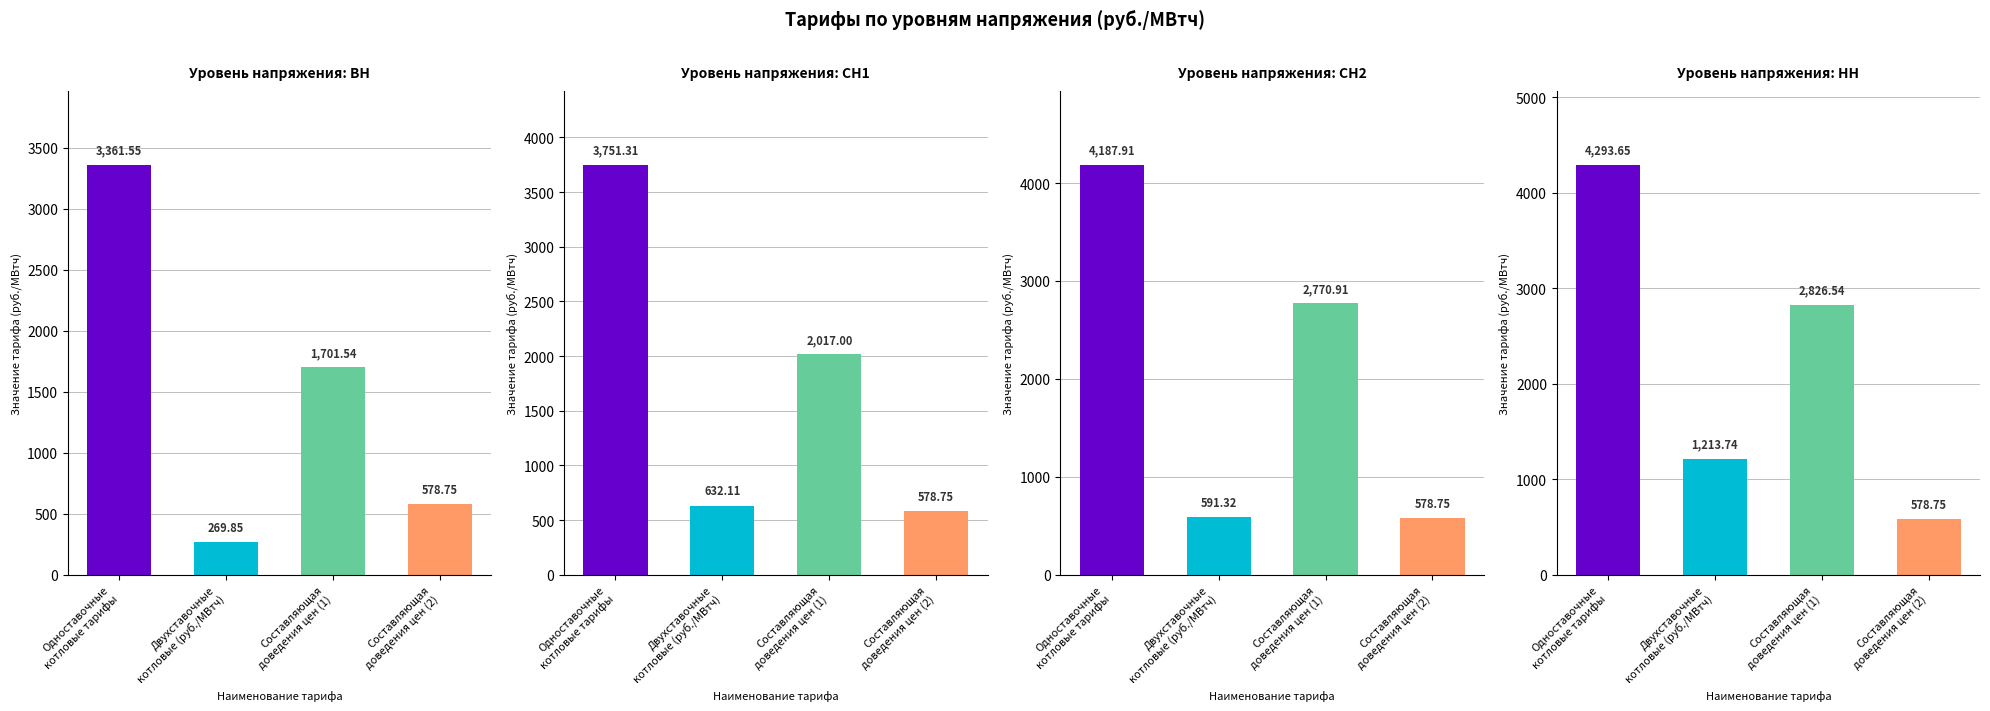

What is the approximate value of ВН at Одноставочные
котловые тарифы?

3361.6